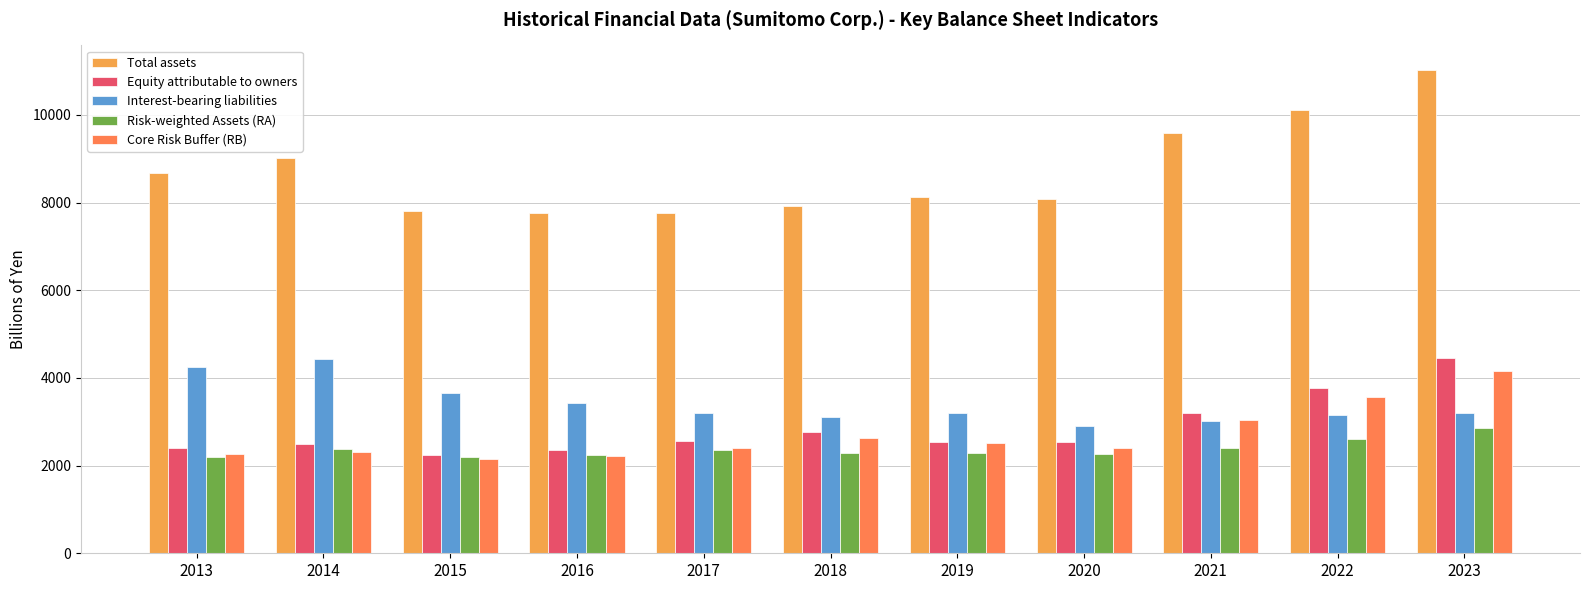

What is the spread (max minus min) of values at 2020?

5820.0